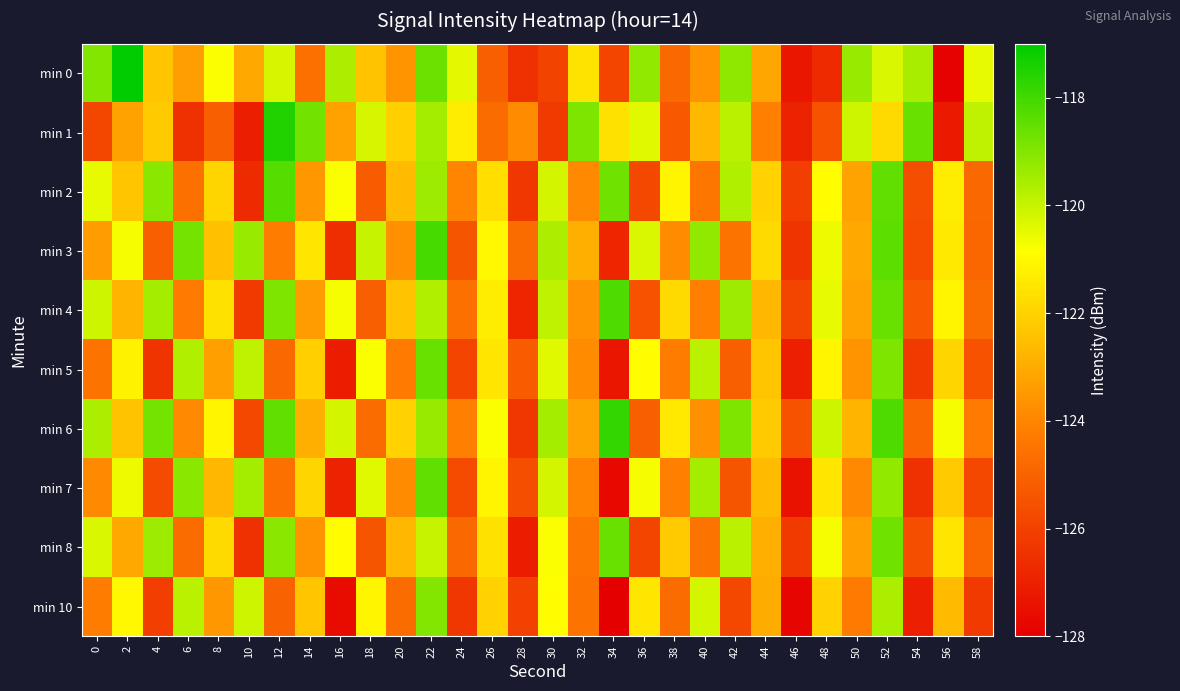

What is the difference between the highest and lowest values at 50?

5.0